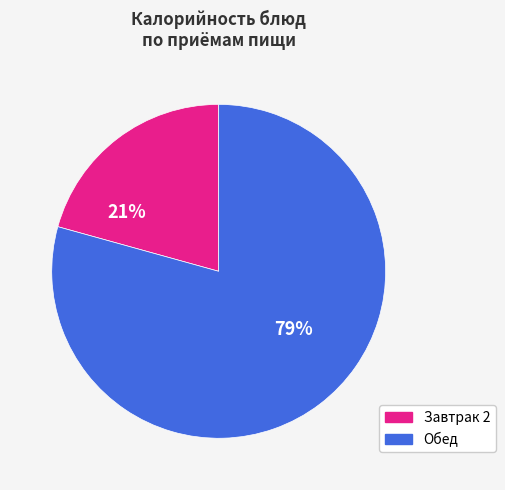

To the nearest percent, what is the average slice percentage?

50%